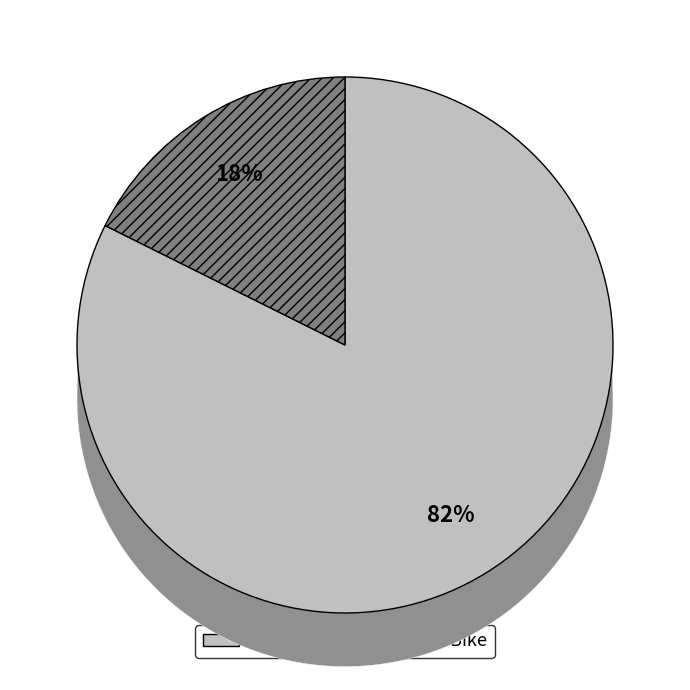

Count the number of slices in the pie.

2